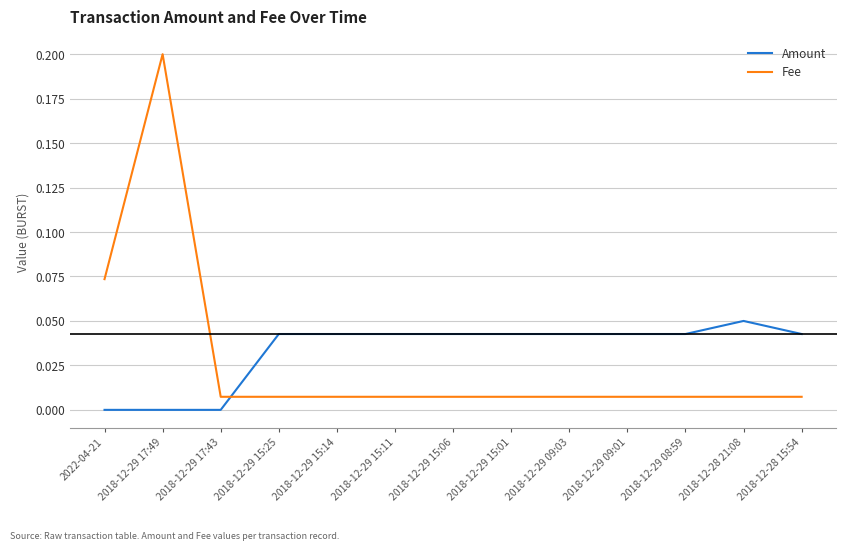

At which category is the sum across all series the highest?

2018-12-29 17:49